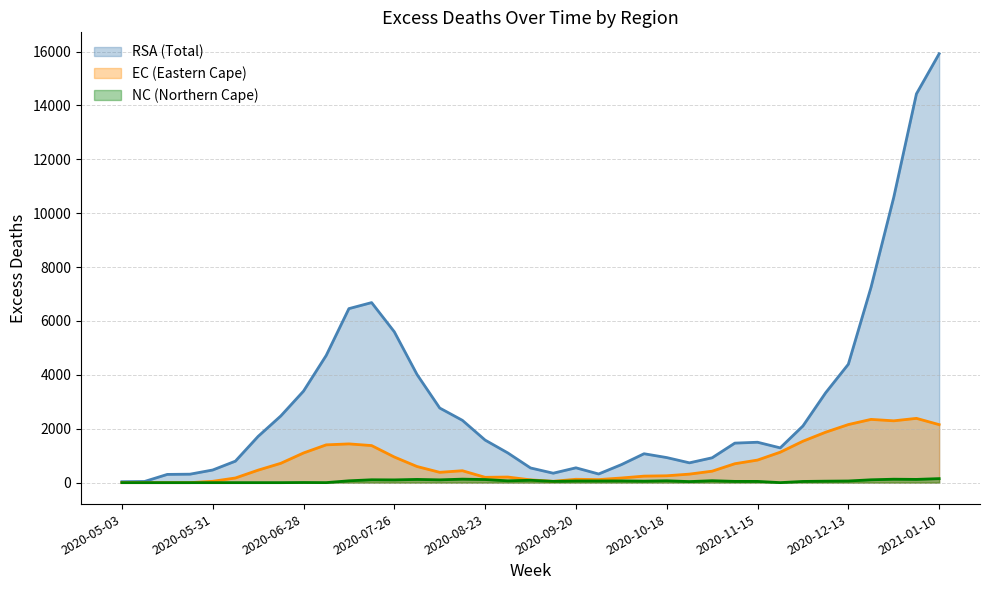

What position from the left is 6?

7